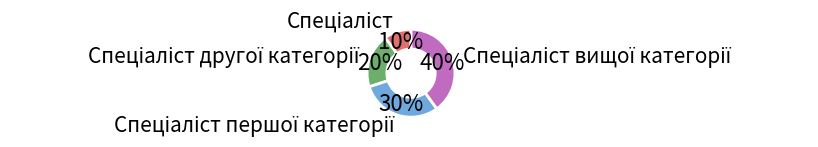

Is there any slice that represents more than half of the pie?

No